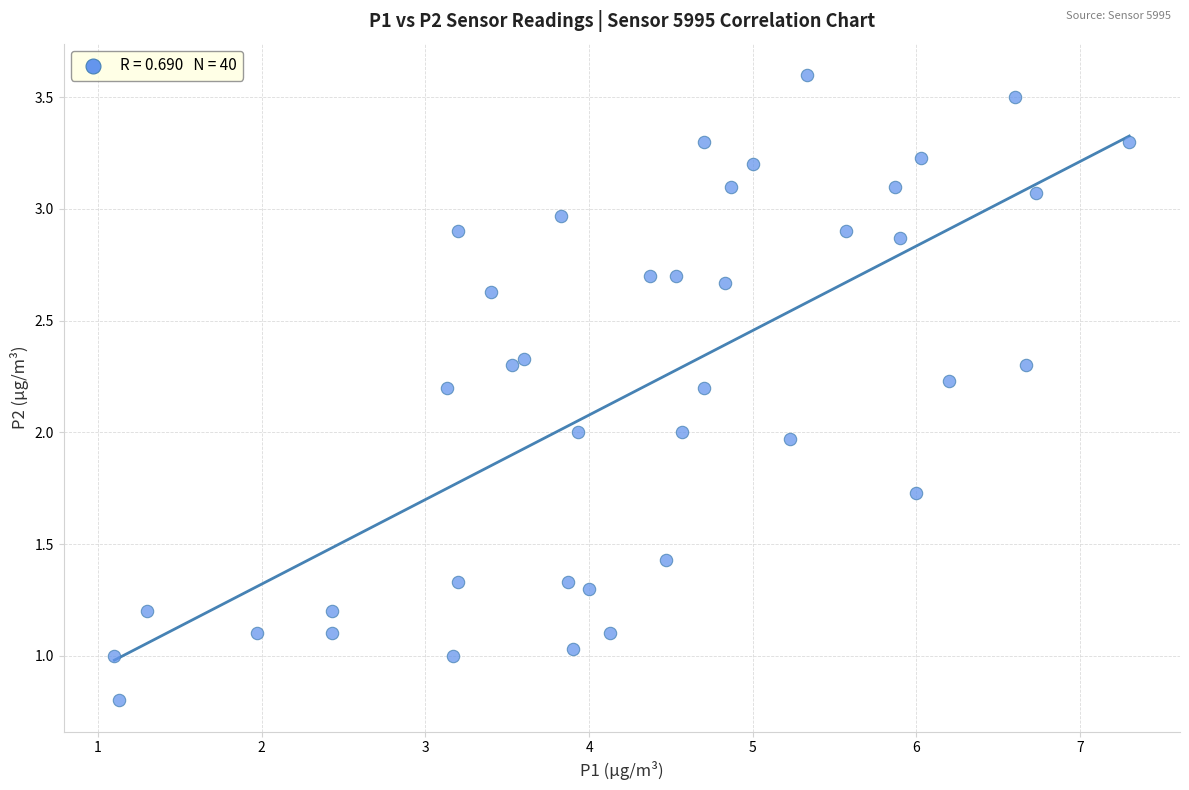

What is the range of Y values (max minus min)?

2.8